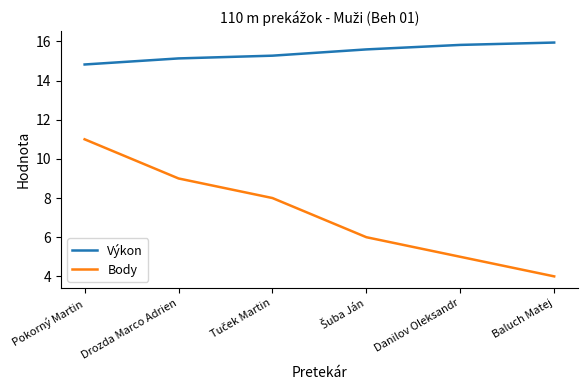

Reading right to left, transcribe all the data shown in this chart.

Výkon: 15.9	15.8	15.6	15.3	15.1	14.8
Body: 4.0	5.0	6.0	8.0	9.0	11.0